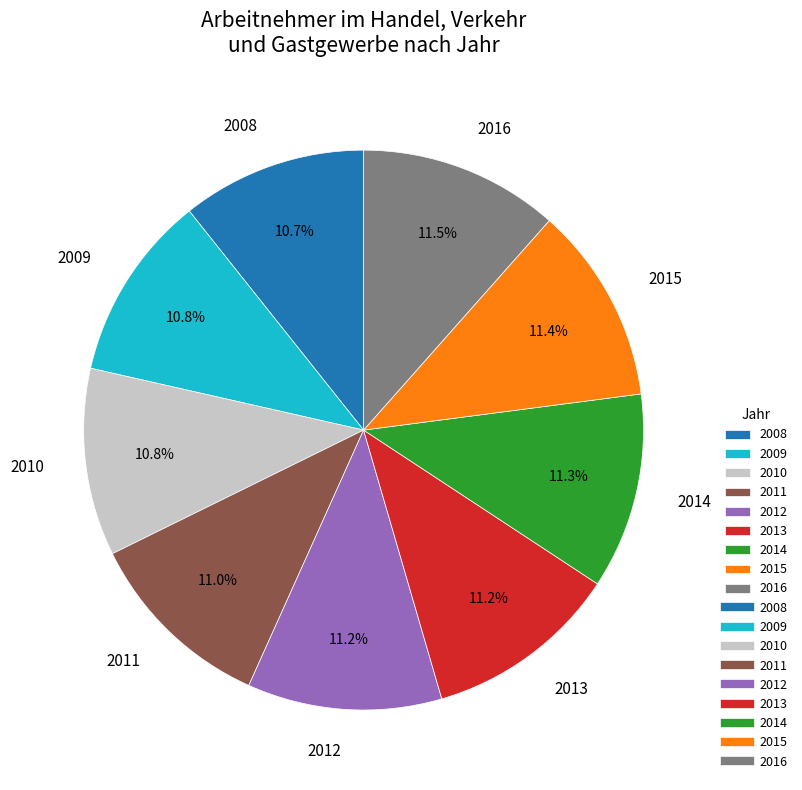

How much of the chart is everything except 2010?

89.2%